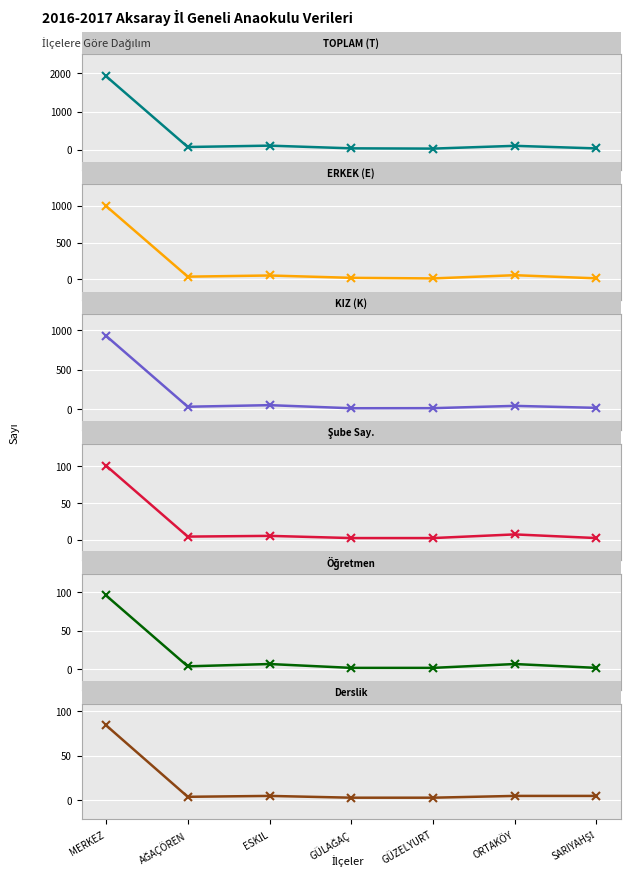

Reading left to right, list all the values displayed in this chart.

TOPLAM (T): MERKEZ=1929	AĞAÇÖREN=69	ESKİL=105	GÜLAĞAÇ=34	GÜZELYURT=27	ORTAKÖY=100	SARIYAHŞİ=32
ERKEK (E): MERKEZ=999	AĞAÇÖREN=35	ESKİL=51	GÜLAĞAÇ=19	GÜZELYURT=11	ORTAKÖY=55	SARIYAHŞİ=12
KIZ (K): MERKEZ=930	AĞAÇÖREN=34	ESKİL=54	GÜLAĞAÇ=15	GÜZELYURT=16	ORTAKÖY=45	SARIYAHŞİ=20
Şube Say.: MERKEZ=101	AĞAÇÖREN=4	ESKİL=5	GÜLAĞAÇ=2	GÜZELYURT=2	ORTAKÖY=7	SARIYAHŞİ=2
Öğretmen: MERKEZ=96	AĞAÇÖREN=4	ESKİL=7	GÜLAĞAÇ=2	GÜZELYURT=2	ORTAKÖY=7	SARIYAHŞİ=2
Derslik: MERKEZ=84	AĞAÇÖREN=4	ESKİL=5	GÜLAĞAÇ=3	GÜZELYURT=3	ORTAKÖY=5	SARIYAHŞİ=5